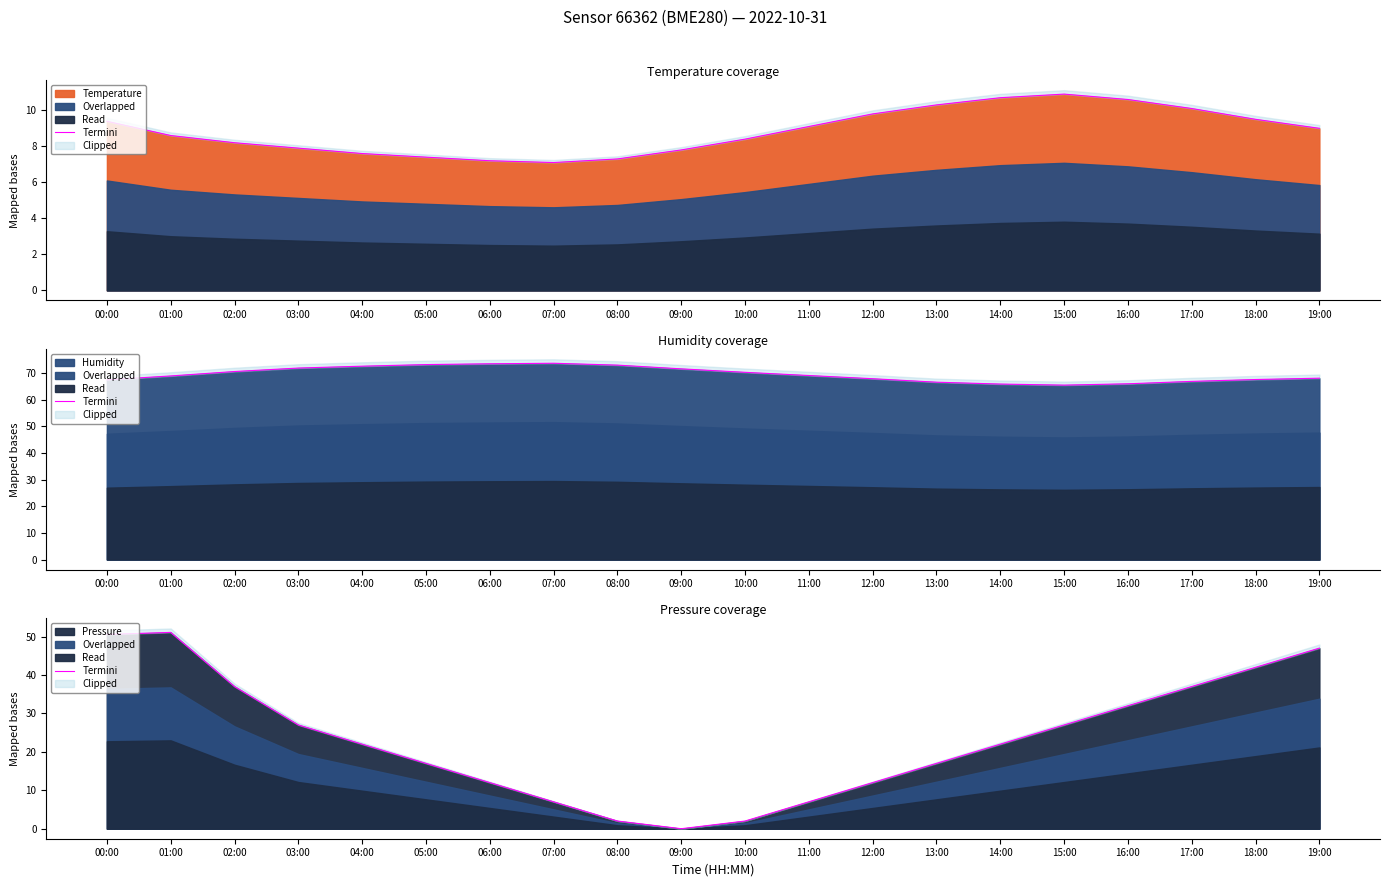

How many categories are shown in the chart?

20